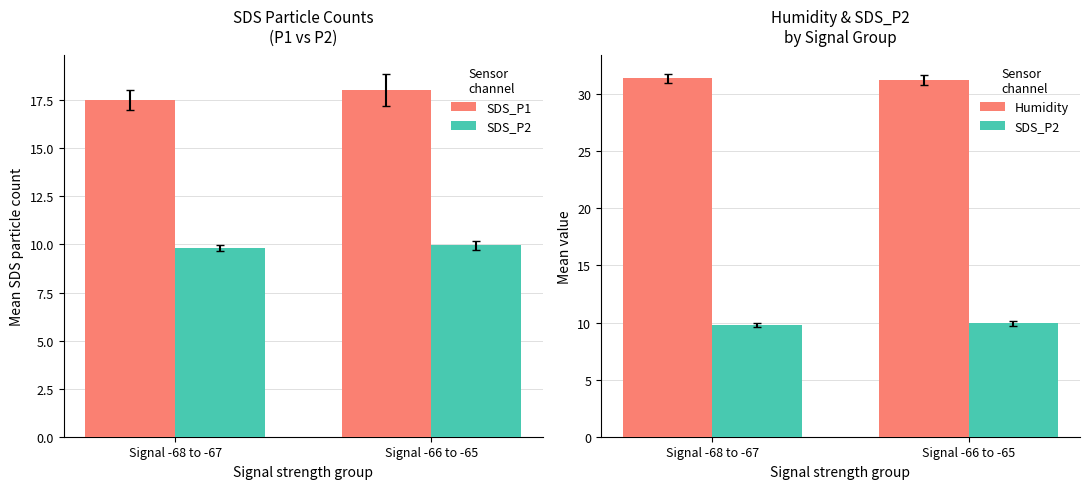

Reading left to right, list all the values displayed in this chart.

SDS_P1: 17.5	18.0
SDS_P2: 9.8	10.0
Humidity: 31.4	31.2